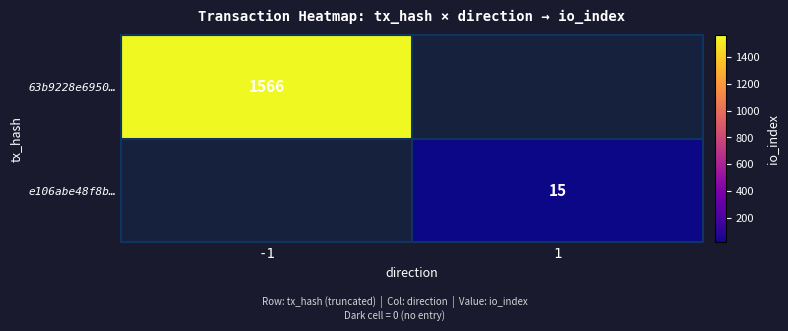

At which category is the sum across all series the highest?

-1